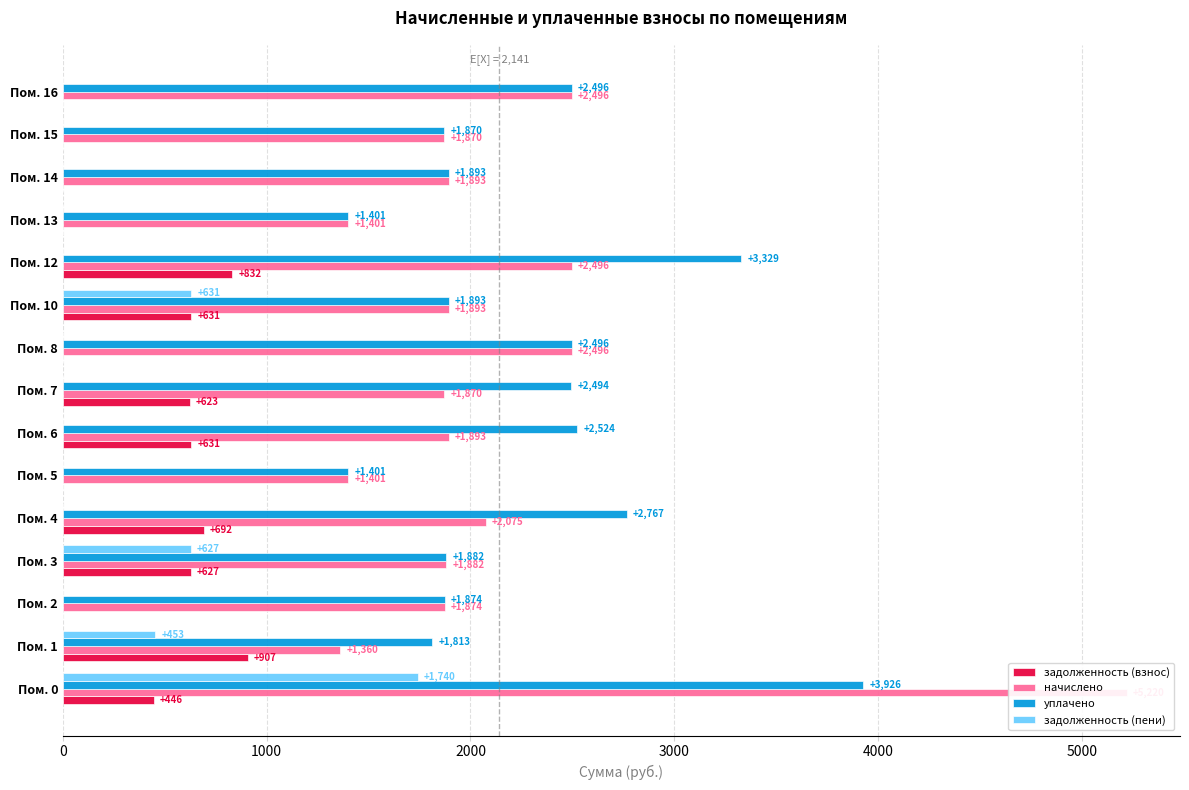

How many values in задолженность (взнос) are above zero?

8